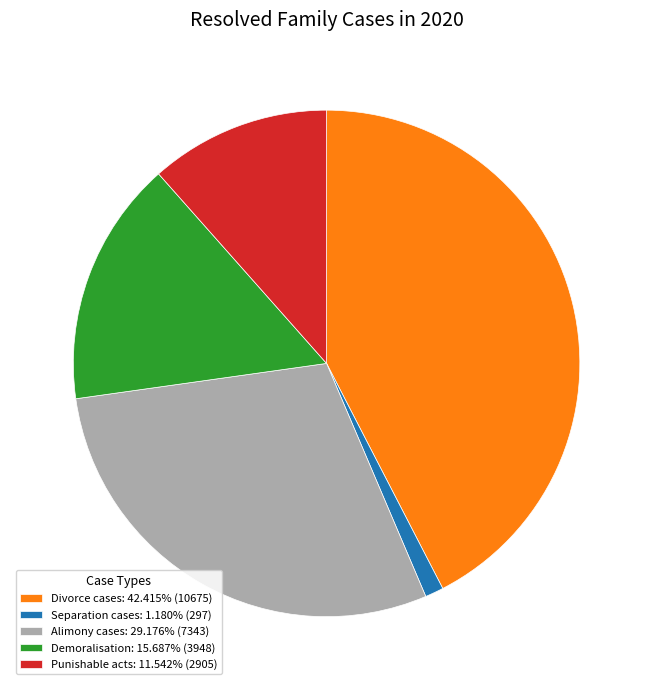

Do Punishable acts: 11.542% (2905) and Divorce cases: 42.415% (10675) together represent more than half of the pie?

Yes